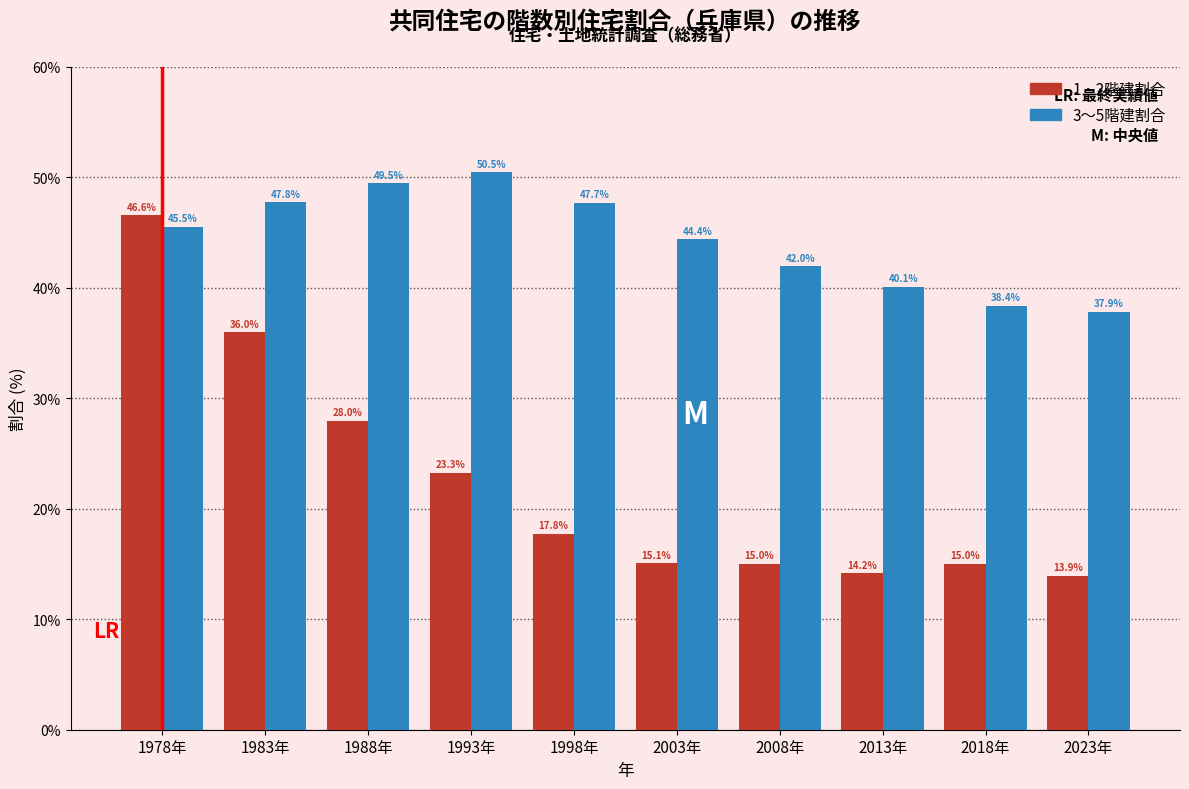

Which label corresponds to the smallest value in the chart?

2023年